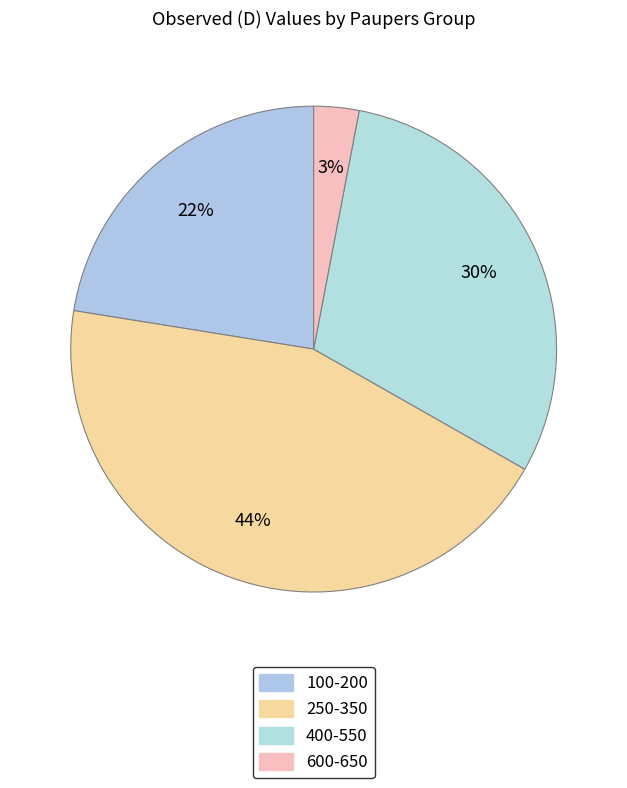

Count the number of slices in the pie.

4